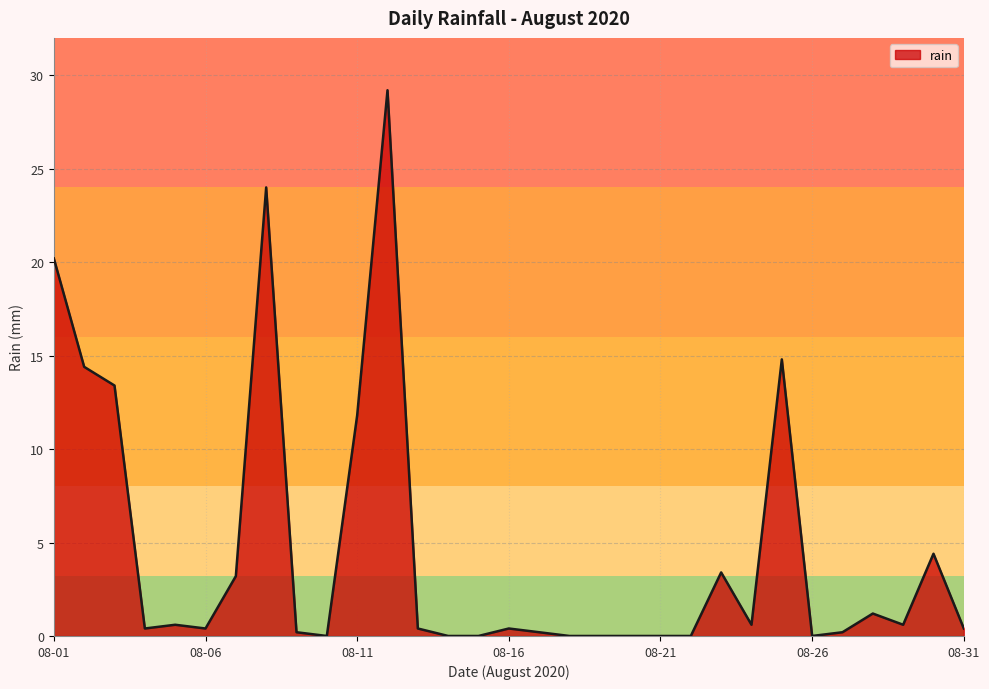

What is the maximum value shown in the chart?

29.2